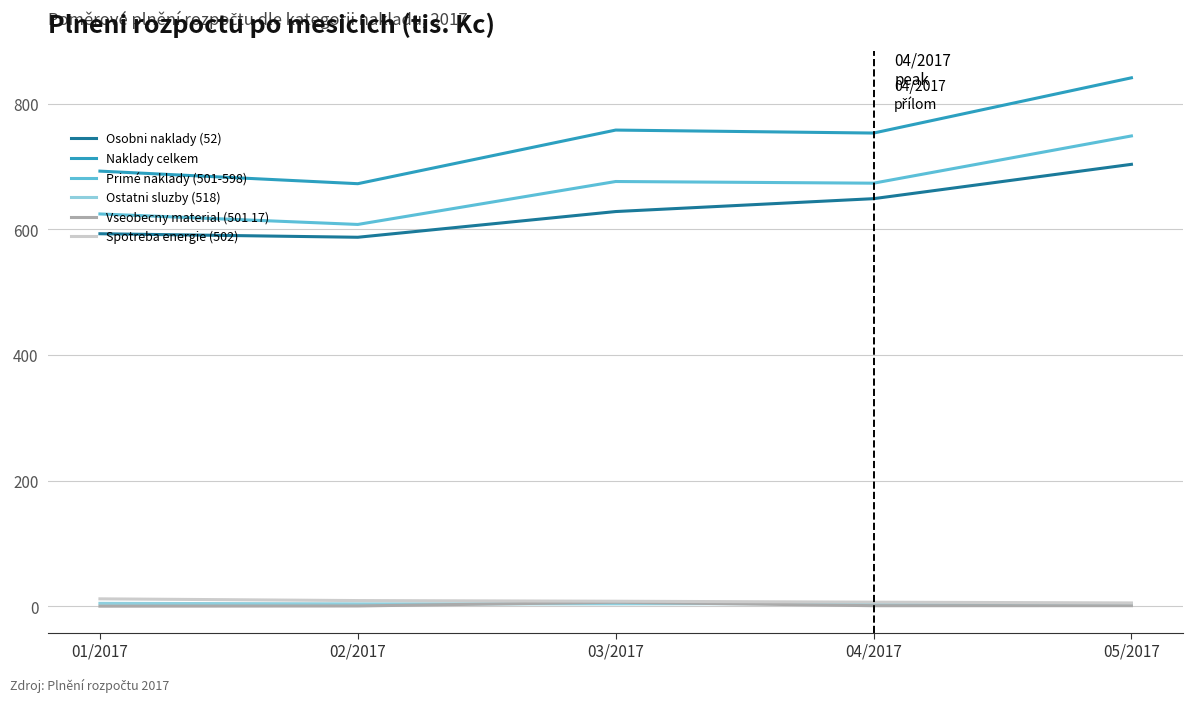

How many lines are shown in the chart?

6